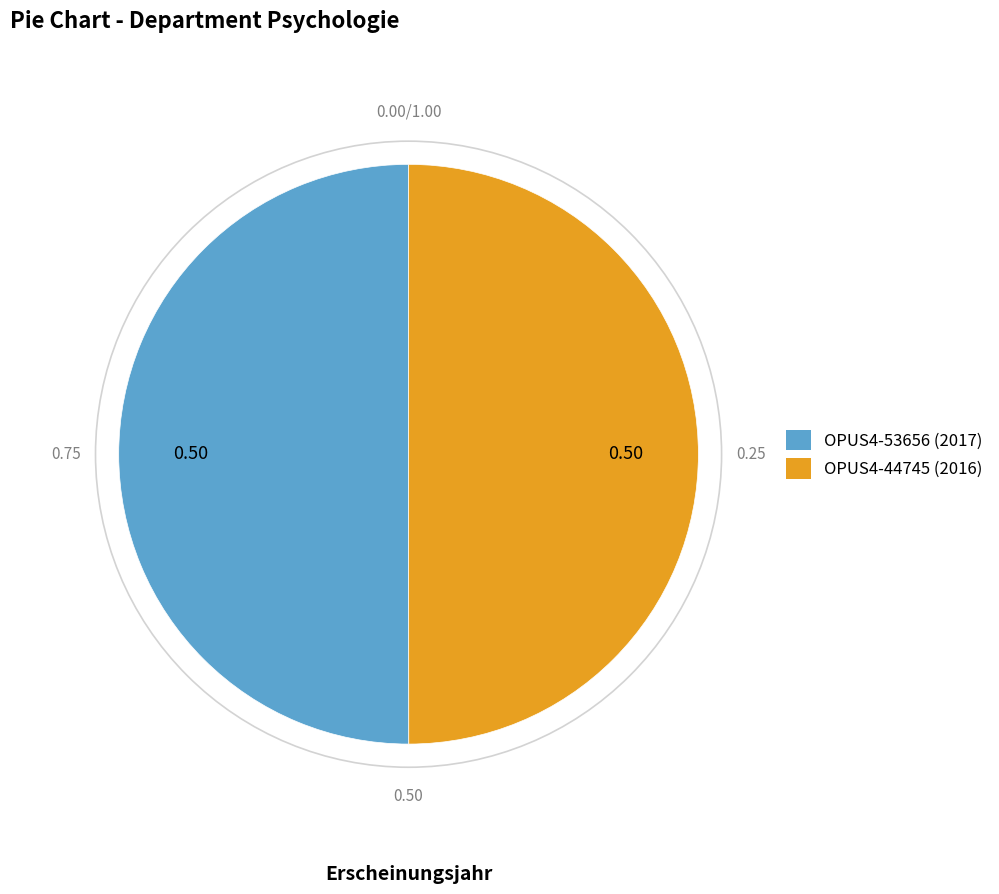

Approximately how many times larger is the value at OPUS4-53656 (2017) compared to OPUS4-44745 (2016)?

1.0